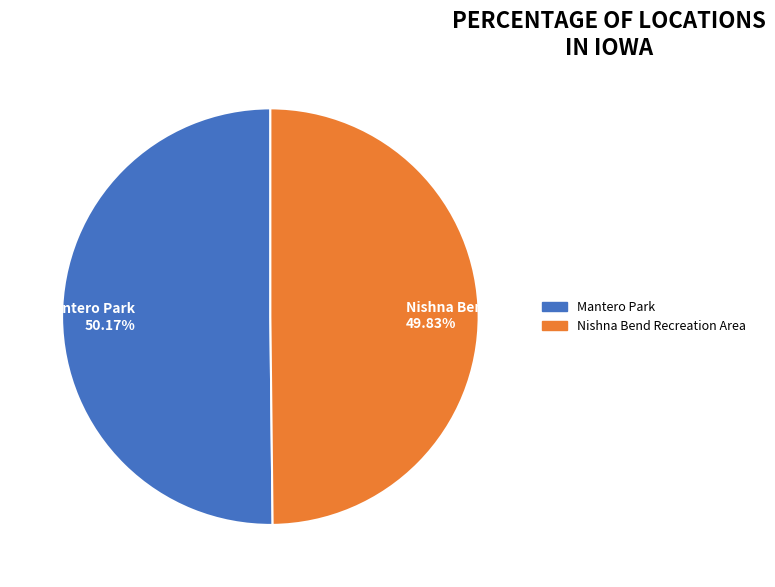

Is the sum of Nishna Bend Recreation Area and Mantero Park greater than half?

Yes